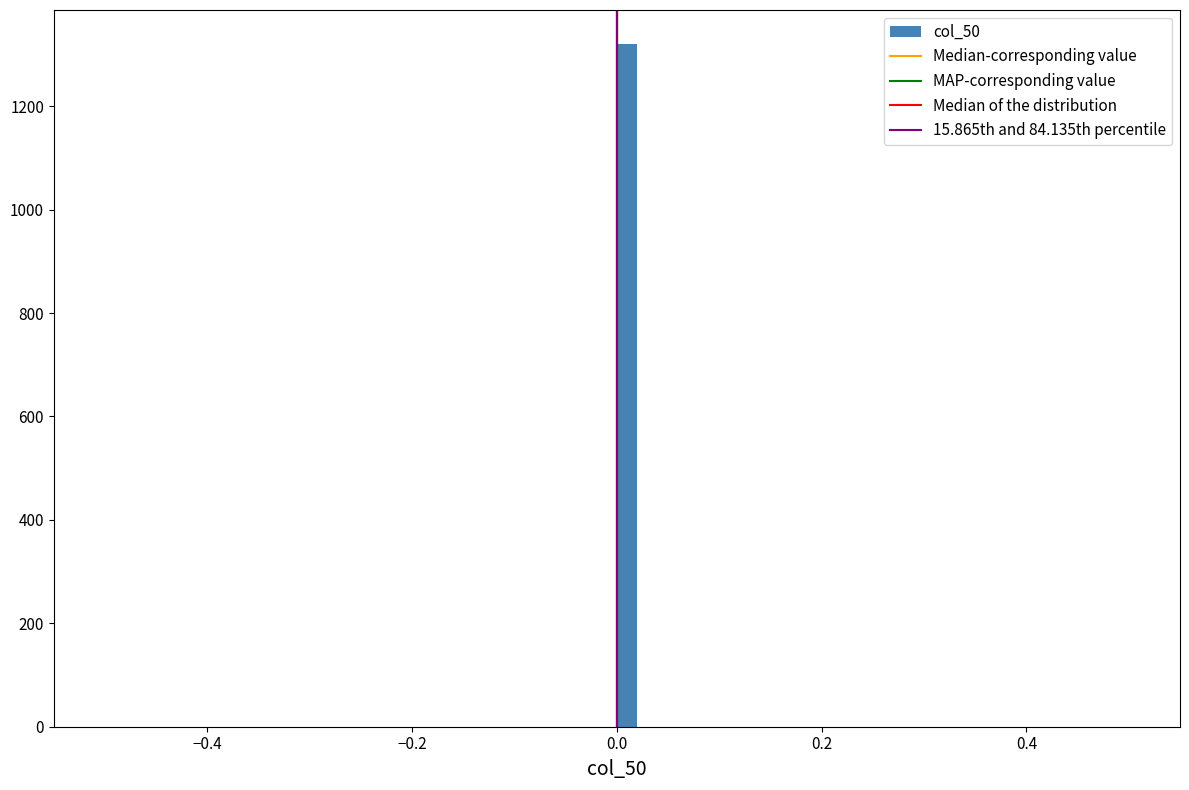

Read against the x-axis, roughly where is the centre of the tallest bar?

0.02